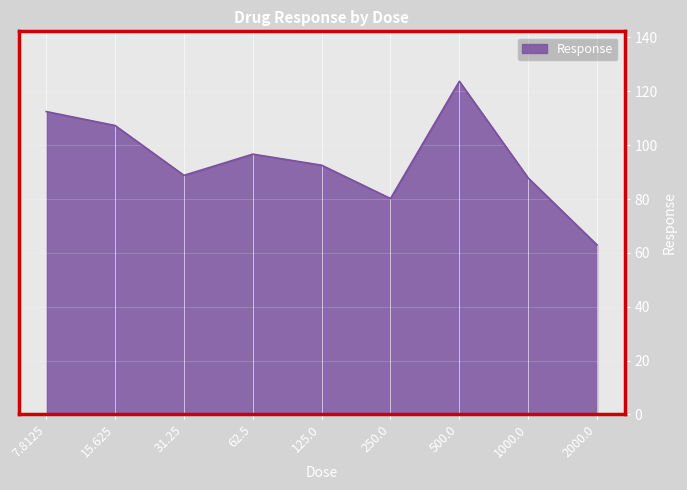

What is the greatest value displayed?

123.7